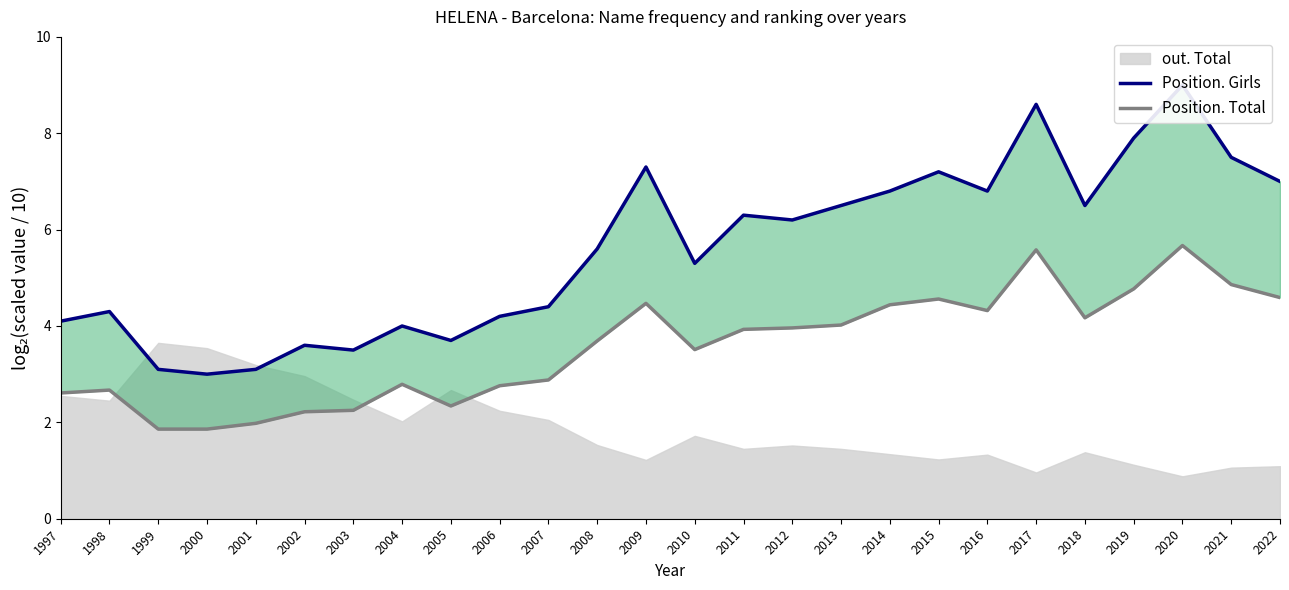

Reading right to left, list all the values displayed in this chart.

Position. Girls: 7.0	7.5	9.0	7.9	6.5	8.6	6.8	7.2	6.8	6.5	6.2	6.3	5.3	7.3	5.6	4.4	4.2	3.7	4.0	3.5	3.6	3.1	3.0	3.1	4.3	4.1
Position. Total: 4.6	4.9	5.7	4.8	4.2	5.6	4.3	4.6	4.4	4.0	4.0	3.9	3.5	4.5	3.7	2.9	2.8	2.3	2.8	2.2	2.2	2.0	1.9	1.9	2.7	2.6